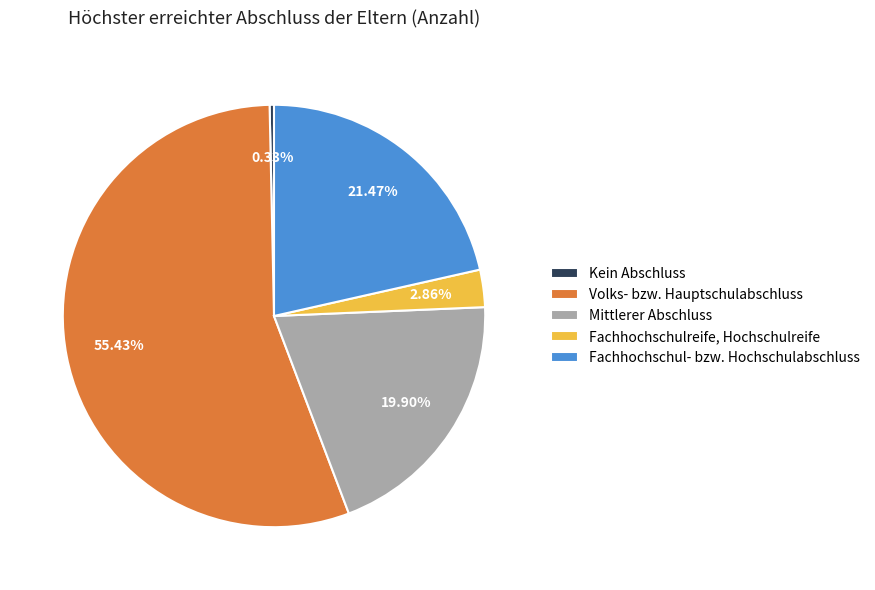

To the nearest percent, what is the difference between the largest and smallest slice percentages?

55%